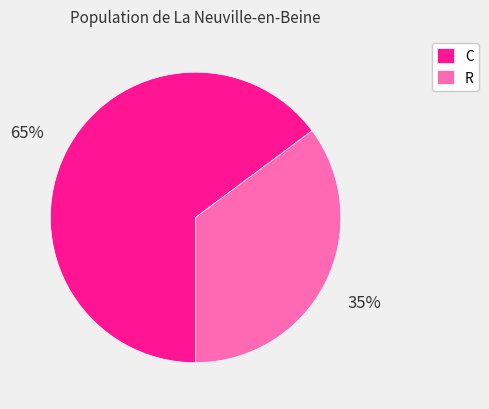

What is the largest slice in the pie chart?

C